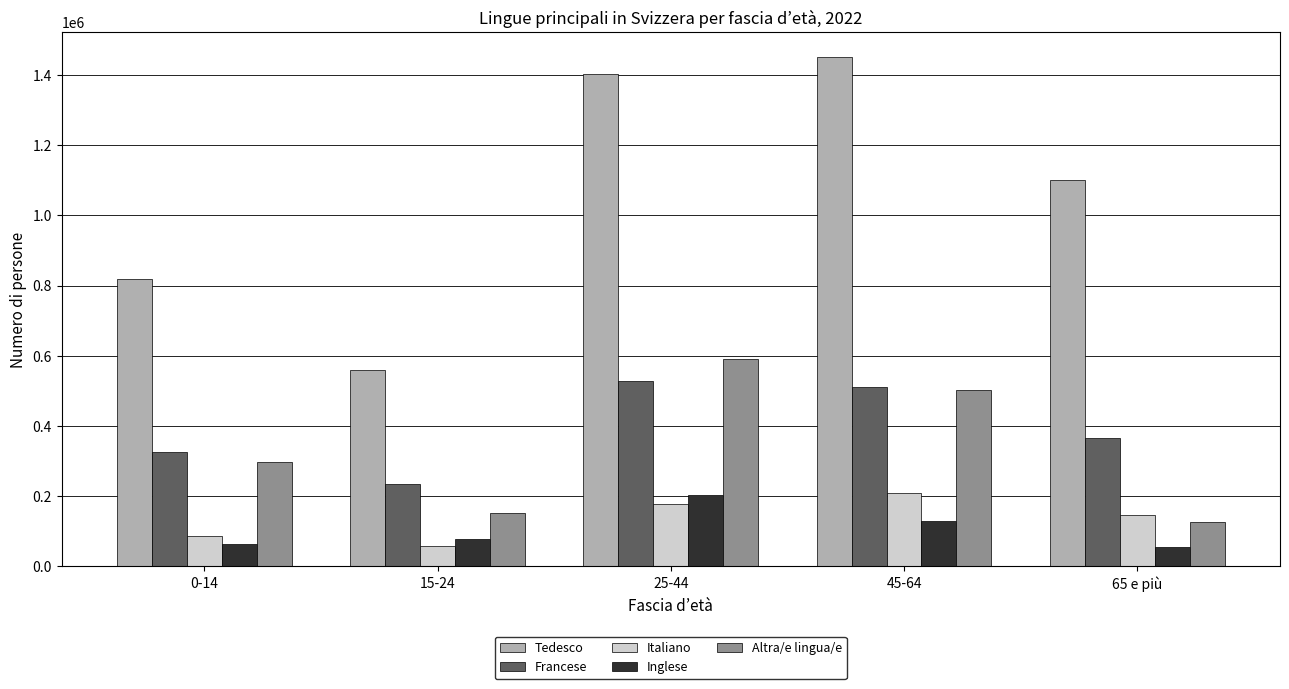

True or false: Italiano has a value of 85402.3 at 0-14.

True